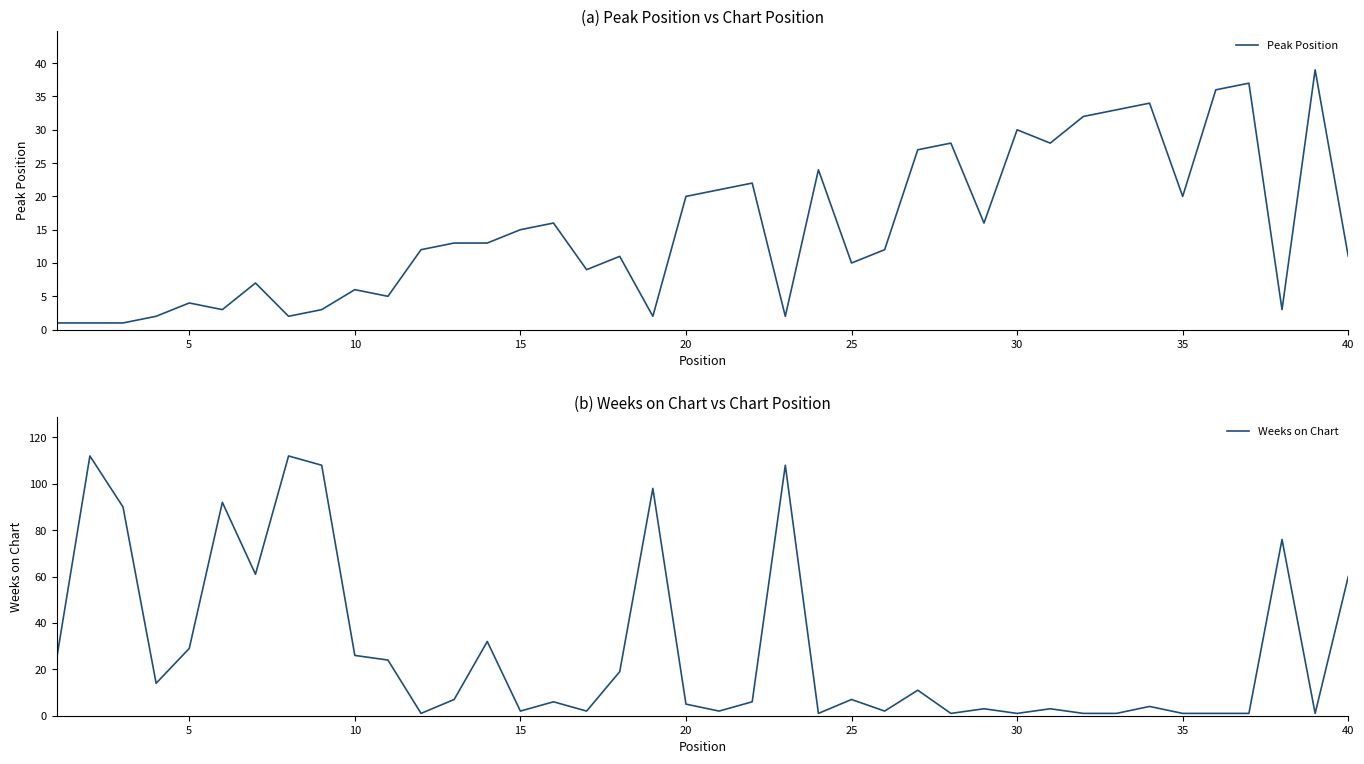

What is the minimum value for Peak Position?

1